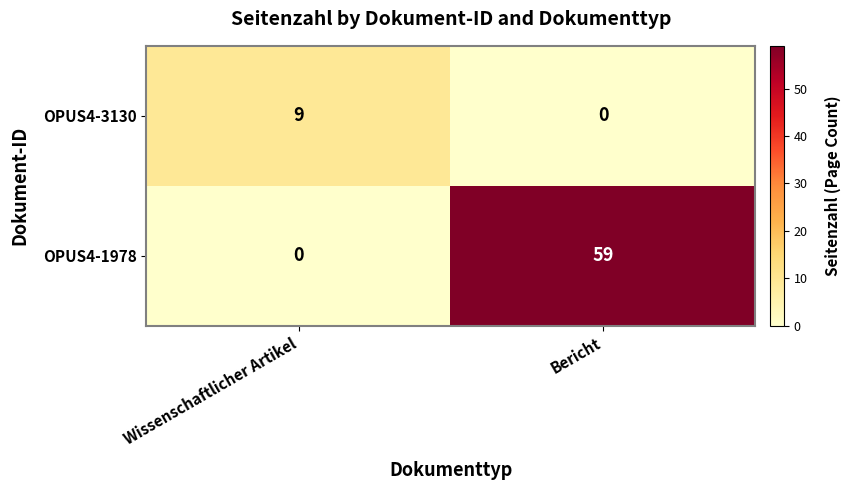

At how many categories does at least one series exceed 17?

1